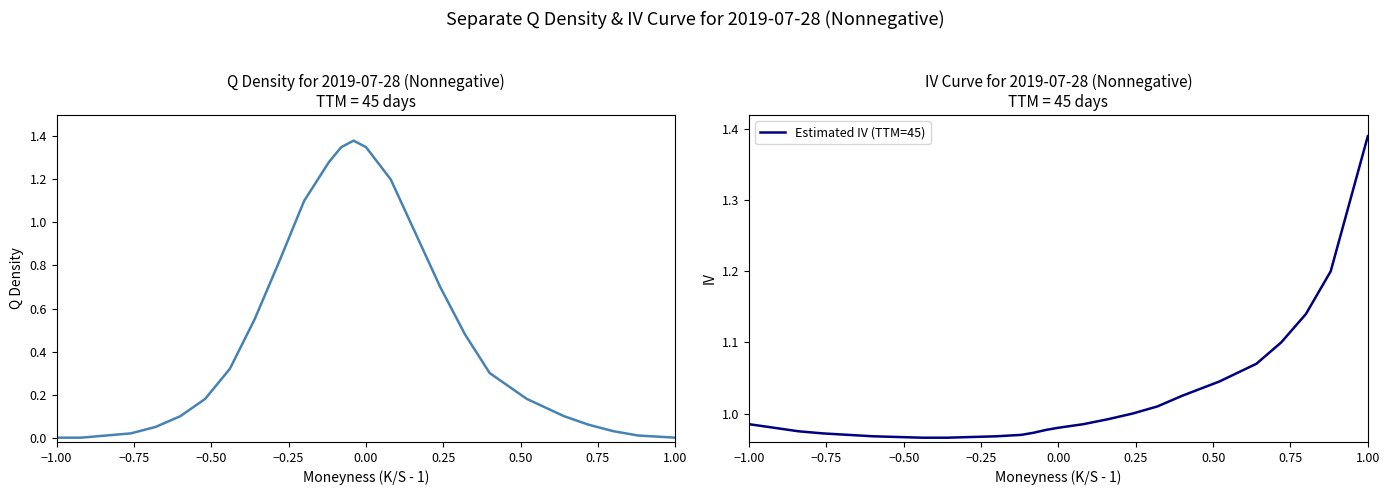

Reading right to left, extract all data points from this chart.

Q Density: 0.0	0.0	0.0	0.1	0.1	0.2	0.3	0.5	0.7	0.9	1.2	1.4	1.4	1.4	1.3	1.1	0.8	0.6	0.3	0.2	0.1	0.1	0.0	0.0	0.0	0.0
Estimated IV (TTM=45): 1.4	1.2	1.1	1.1	1.1	1.0	1.0	1.0	1.0	1.0	1.0	1.0	1.0	1.0	1.0	1.0	1.0	1.0	1.0	1.0	1.0	1.0	1.0	1.0	1.0	1.0